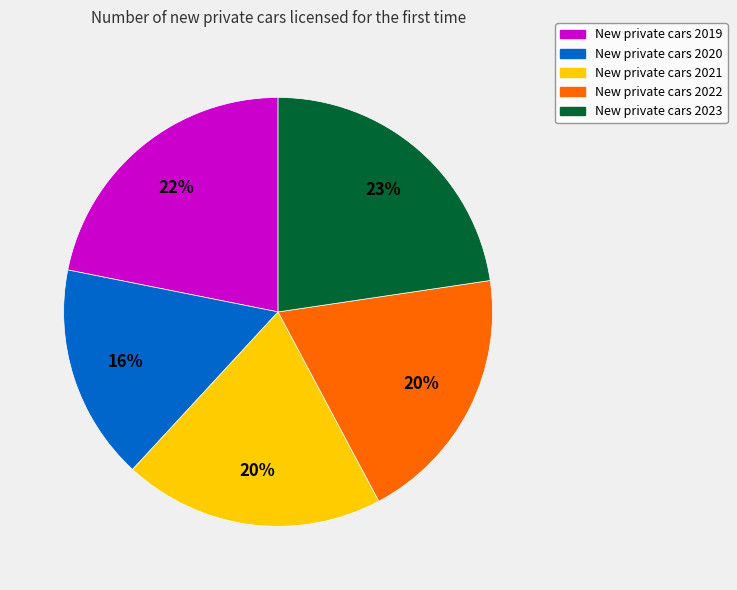

To the nearest percent, what is the average slice percentage?

20%